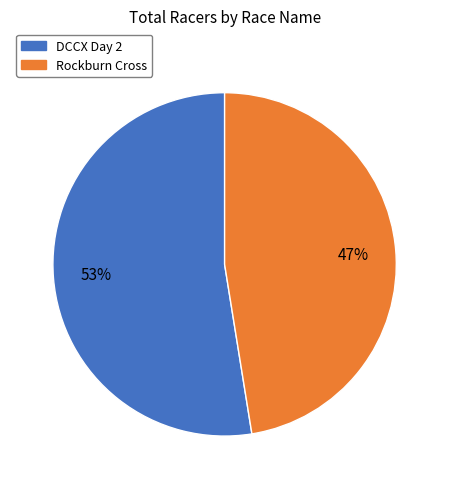

Rank the categories by value from highest to lowest.

DCCX Day 2, Rockburn Cross